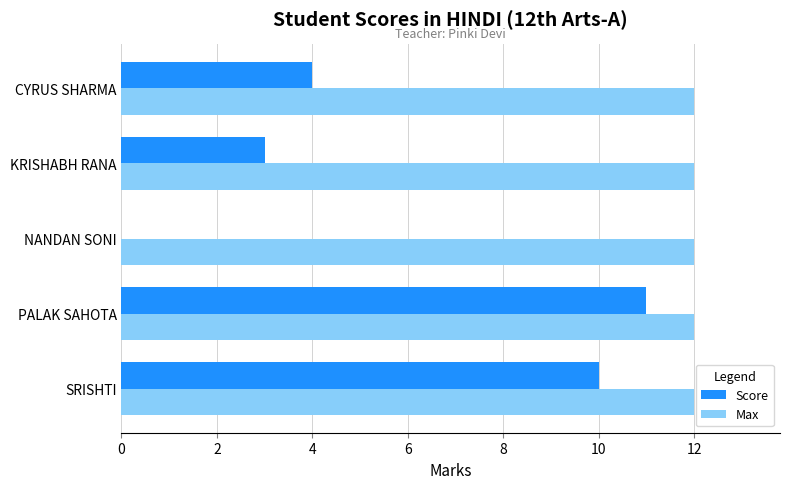

What is the sum of all Score values?

28